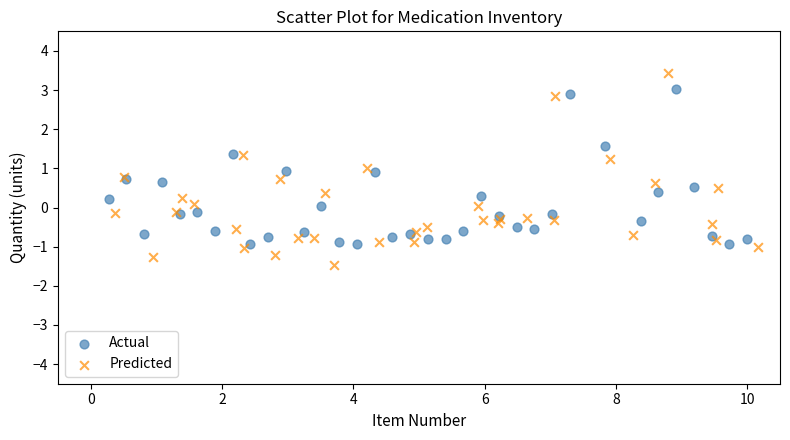

What are all the series names shown in the legend?

Actual, Predicted